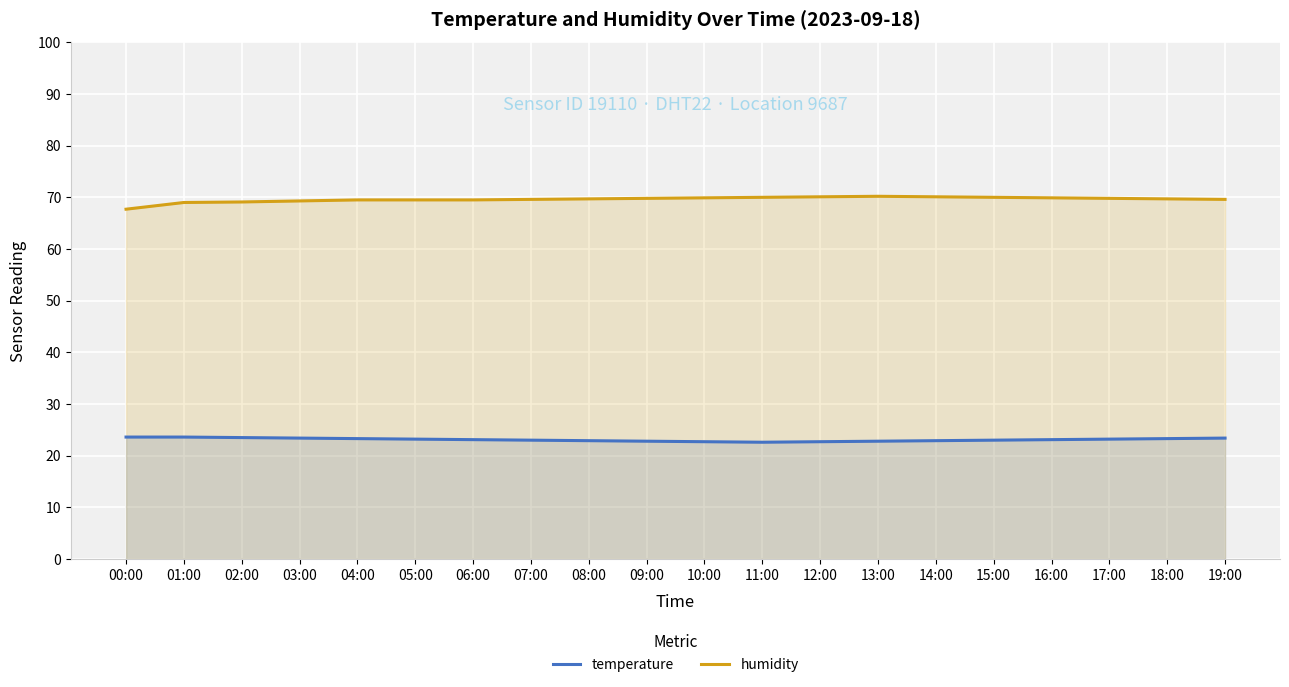

The value of temperature at 13:00 is 37.4. True or false?

False